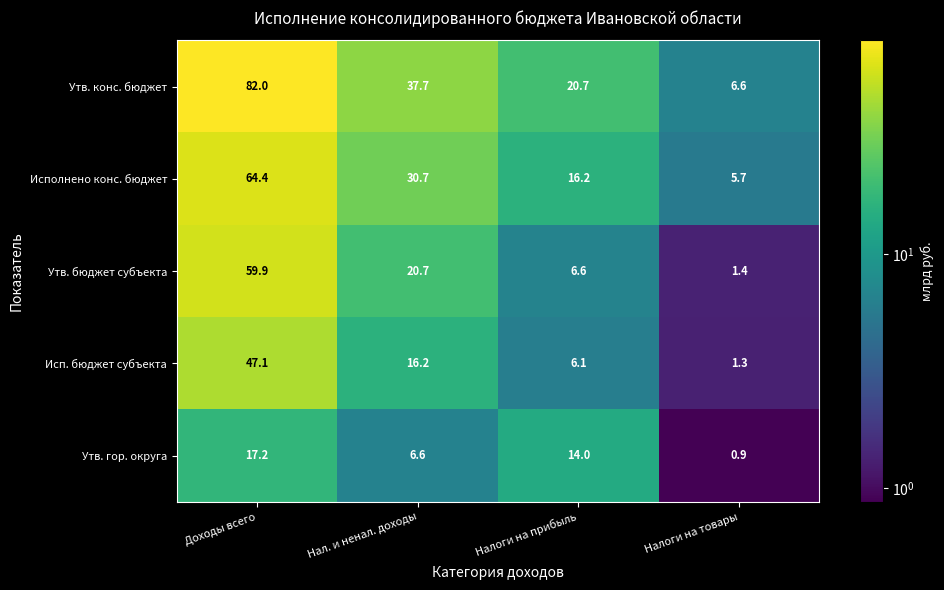

The Утв. гор. округа series shows 6.6 at Нал. и ненал. доходы. True or false?

True